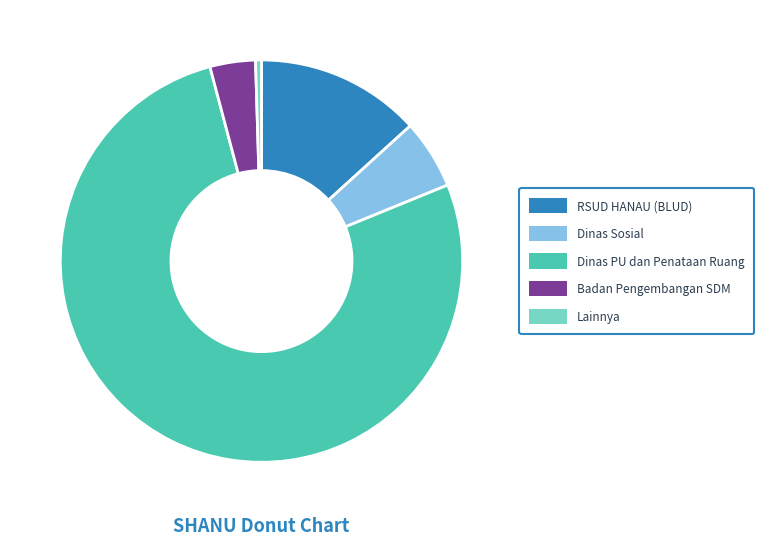

Is there a majority slice in this chart?

Yes